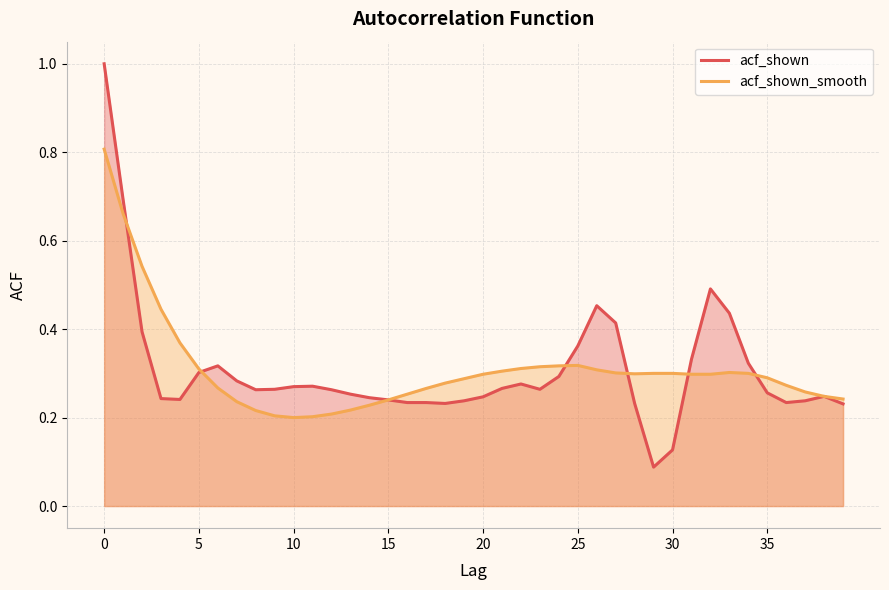

What is the label of the 11th point from the right?

29